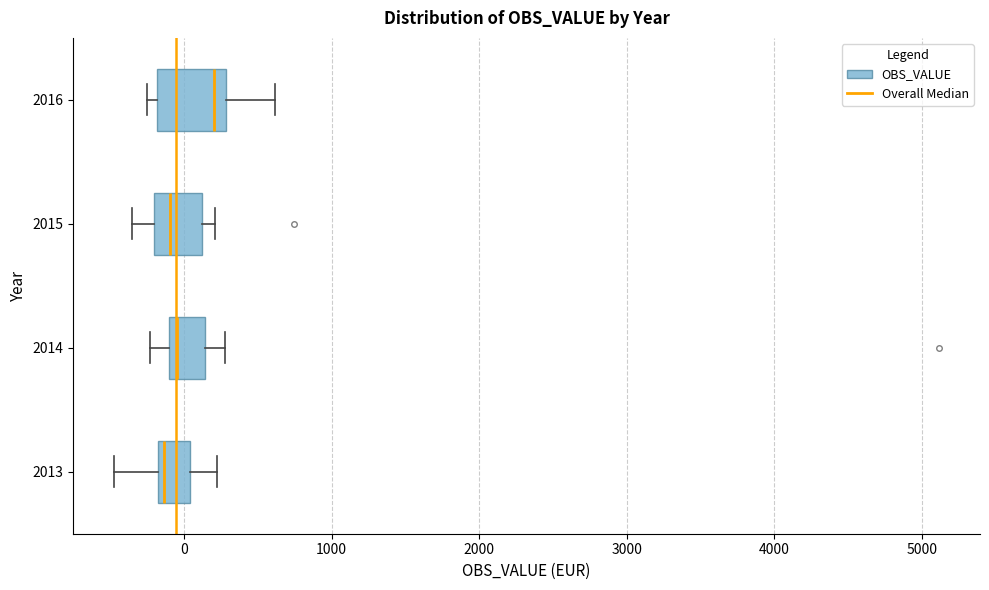

Reading bottom to top, read every box against the x-axis: the position of its median line, the range the box covers, and the ends of its whiskers. The values are not printed on the chart, so give them approximately, as read against the axis.

2013: median -100, box -200 to 0, whiskers -500 to 200
2014: median 0, box -100 to 100, whiskers -200 to 300
2015: median -100, box -200 to 100, whiskers -300 to 200
2016: median 200, box -200 to 300, whiskers -300 to 600